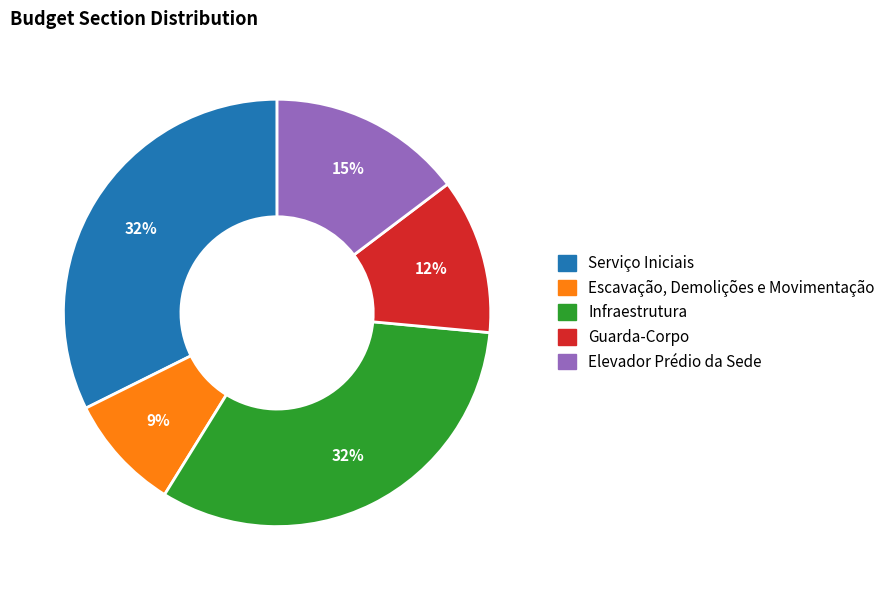

Do Infraestrutura and Escavação, Demolições e Movimentação together represent more than half of the pie?

No